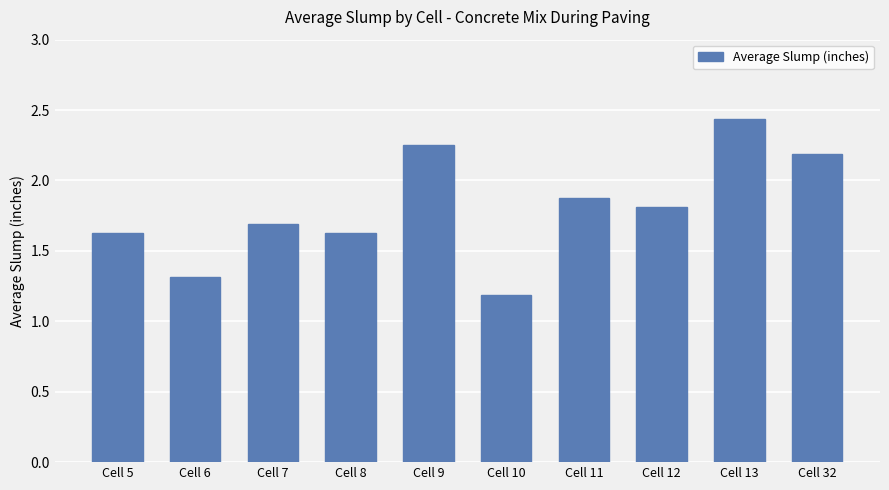

At which label is the value closest to 1?

Cell 10